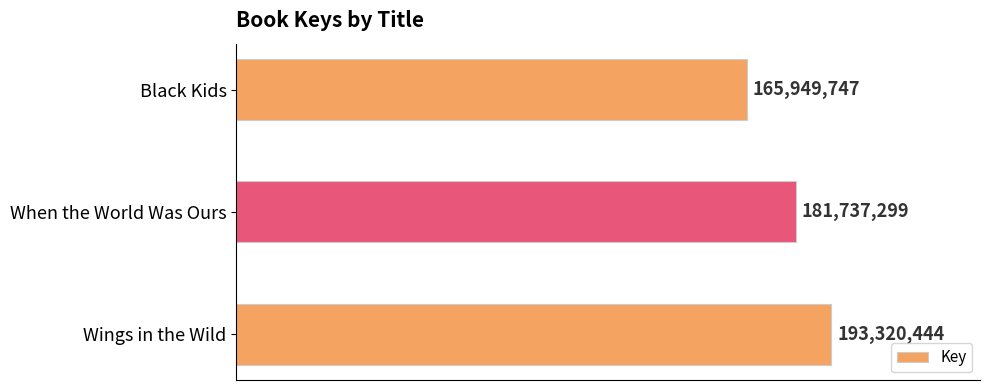

Does the chart contain any negative values?

No